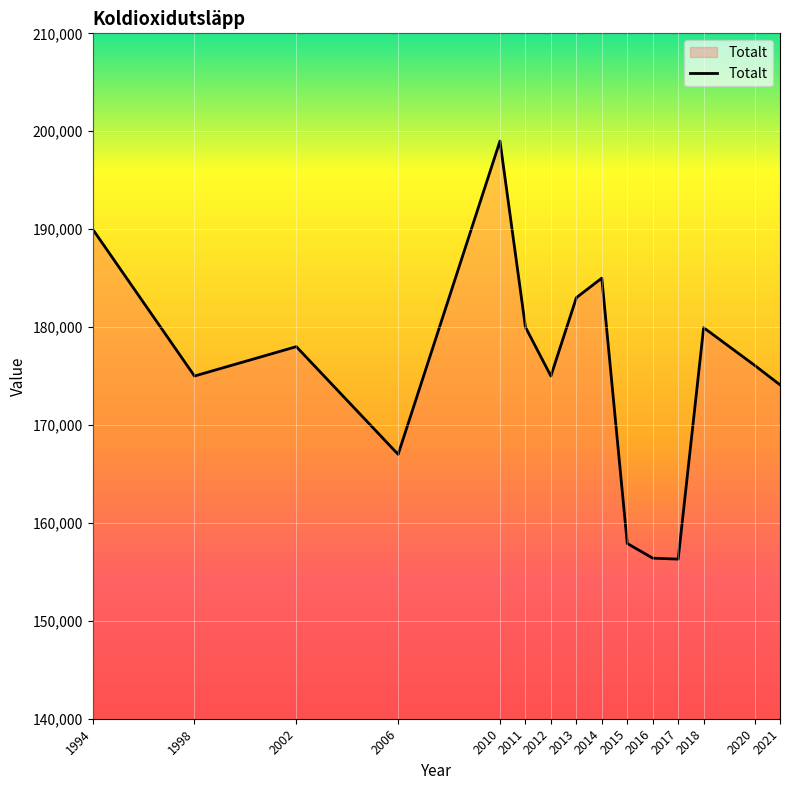

Which has a higher value, 1998 or 2020?

2020